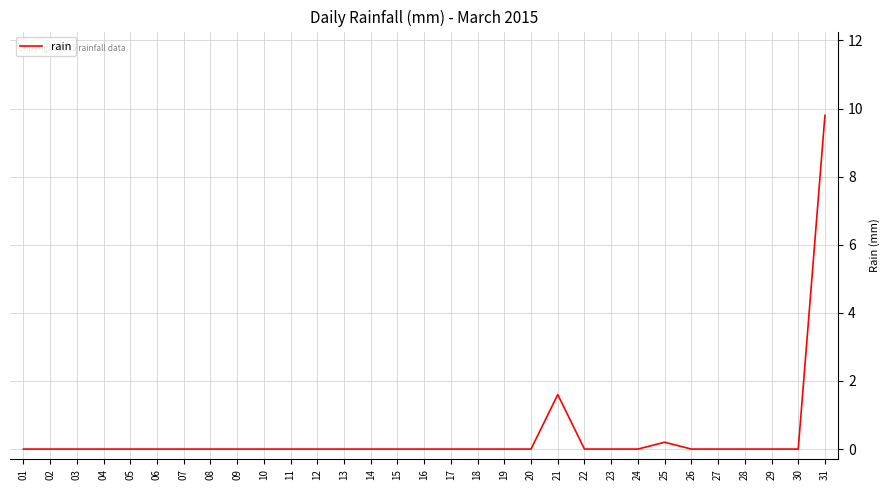

Reading left to right, what are all the values shown in this chart?

0.0	0.0	0.0	0.0	0.0	0.0	0.0	0.0	0.0	0.0	0.0	0.0	0.0	0.0	0.0	0.0	0.0	0.0	0.0	0.0	1.6	0.0	0.0	0.0	0.2	0.0	0.0	0.0	0.0	0.0	9.8